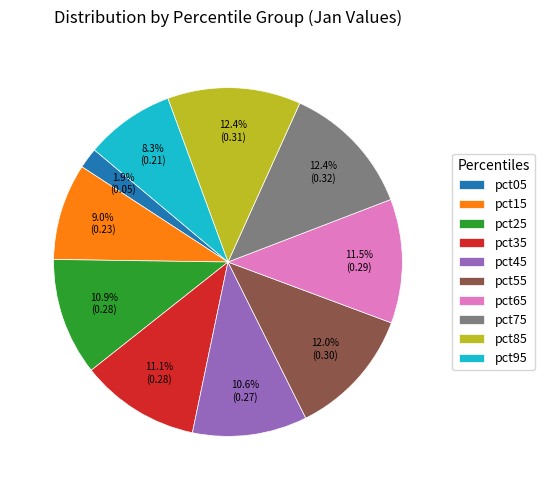

How many segments does this pie chart have?

10